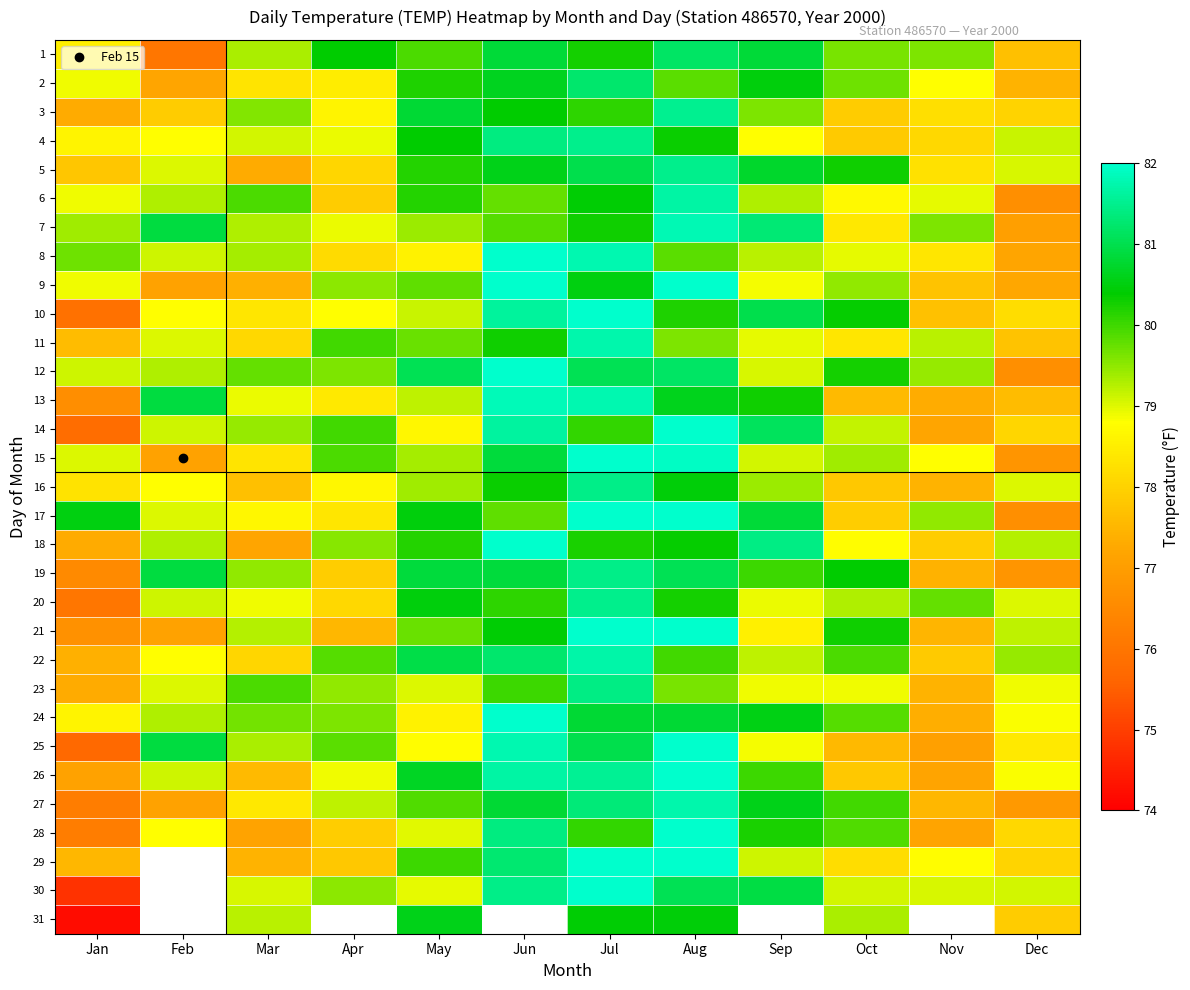

What is the difference between the highest and lowest values at Sep?

2.9